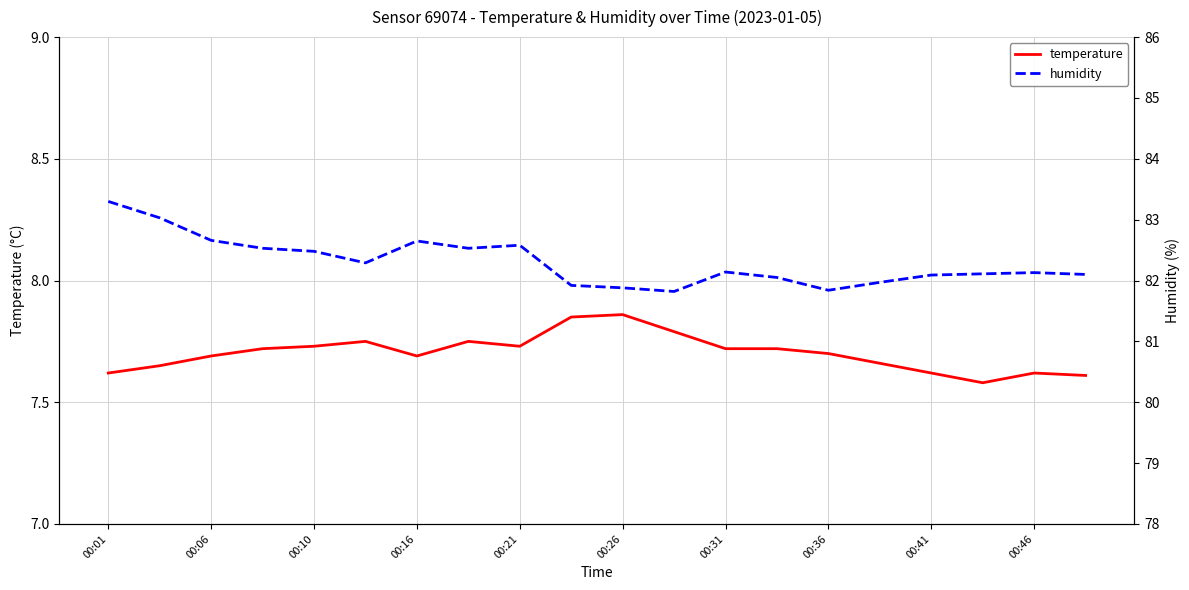

The temperature series shows 2.5 at 00:41. True or false?

False